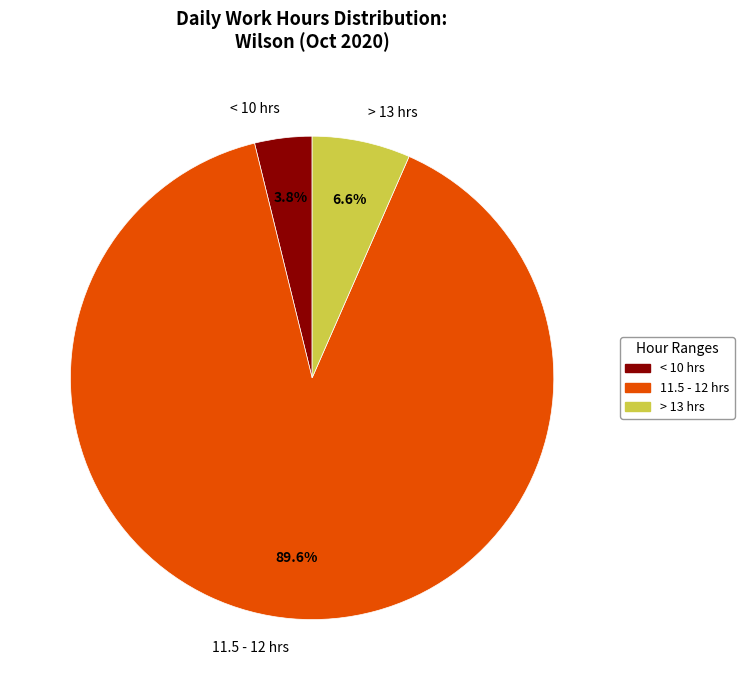

What is the ratio of the value at > 13 hrs to the value at < 10 hrs?

1.7